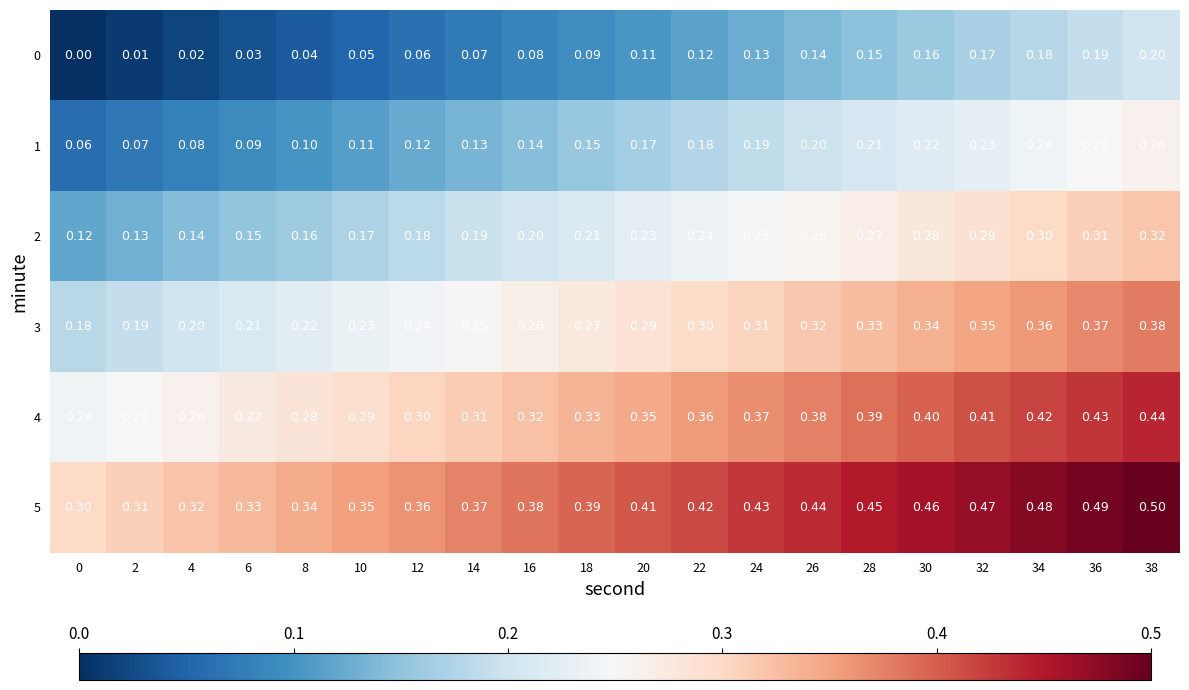

Is the value of 0 at 26 greater than the value of 4 at 4?

No